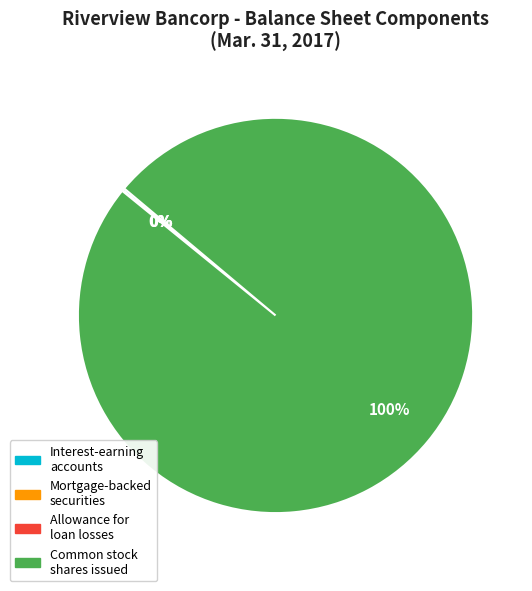

To the nearest percent, what is the average slice percentage?

25%